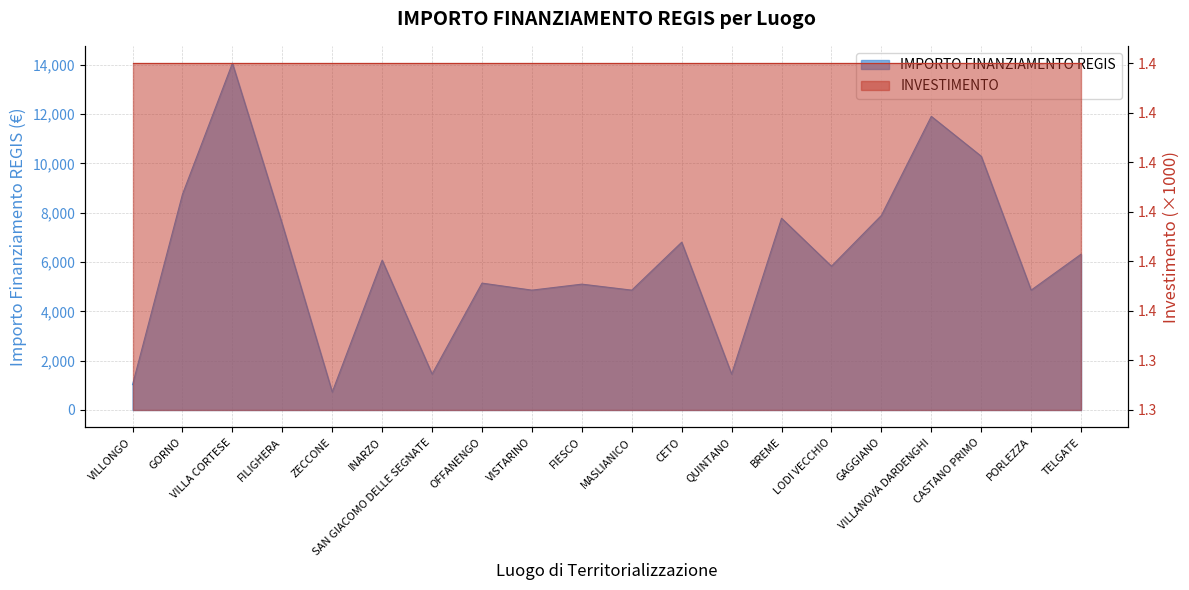

What is the value of the 10th point from the left?

5103